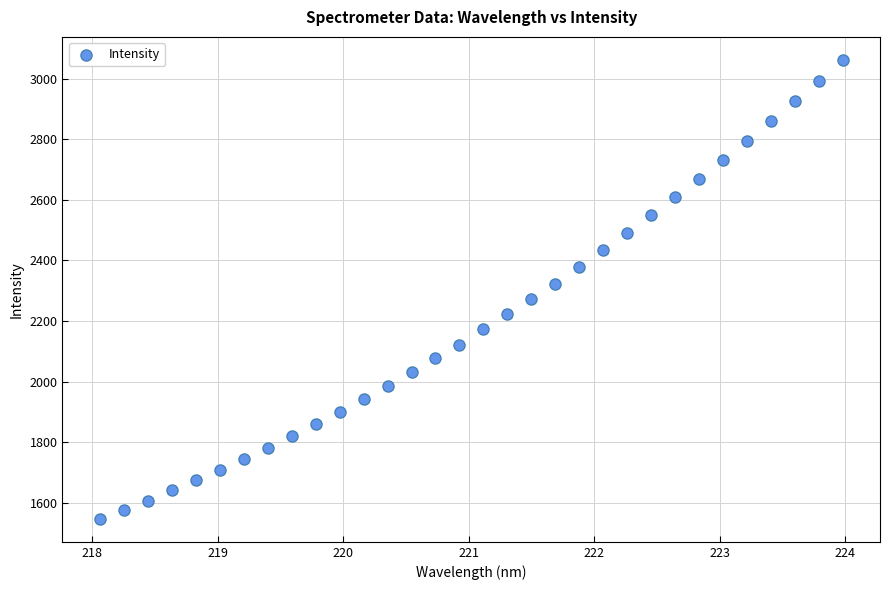

What is the range of Y values (max minus min)?

1514.9